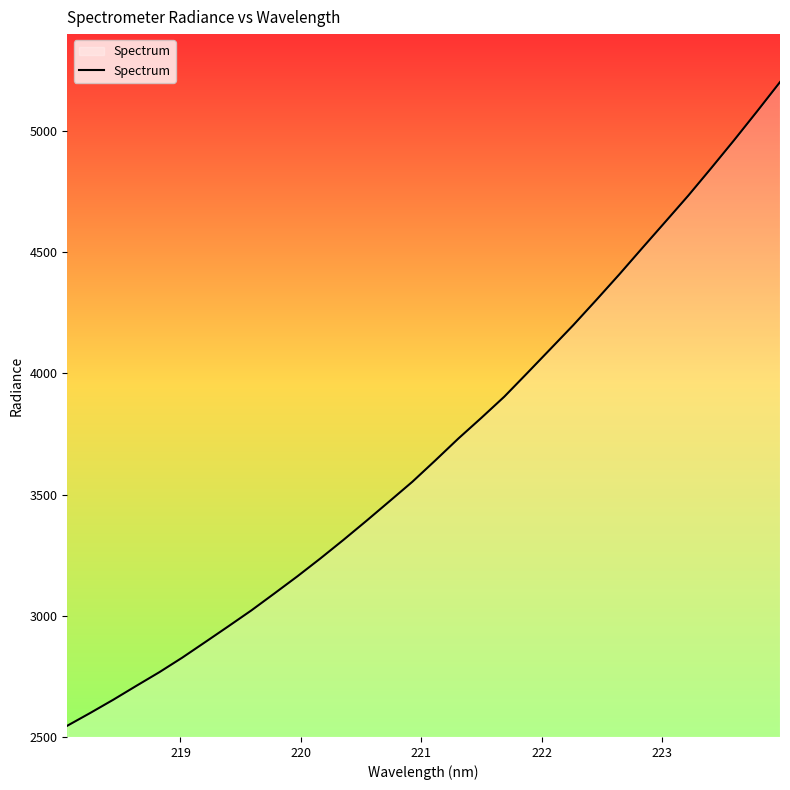

Does the chart display data point markers on the line(s)?

No